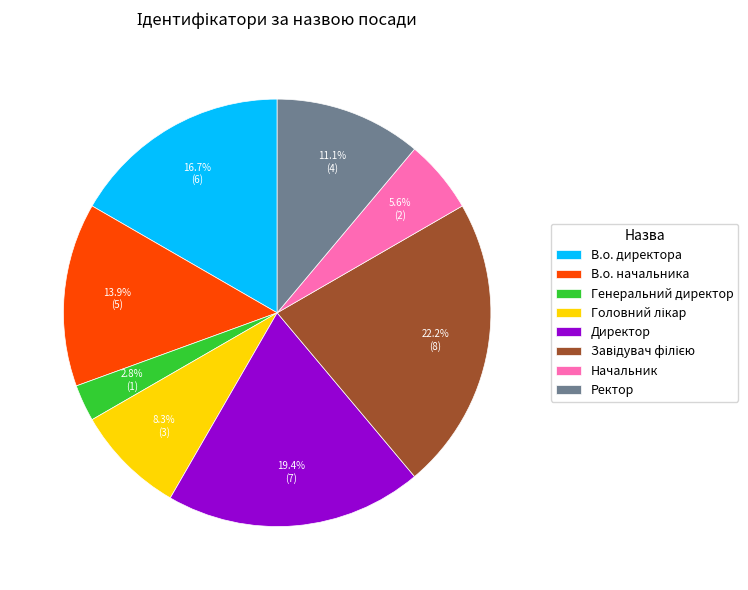

Which has a higher value, В.о. директора or Ректор?

В.о. директора